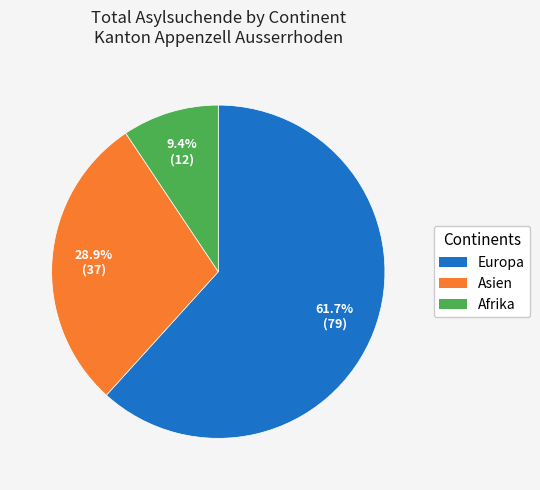

How many slices are in this pie chart?

3